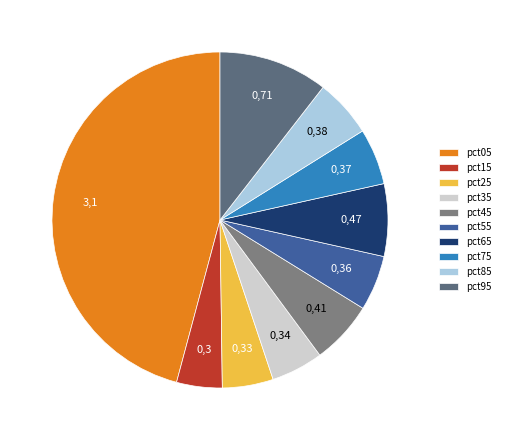

Combined, what portion of the pie is pct05 and pct45?

51.9%